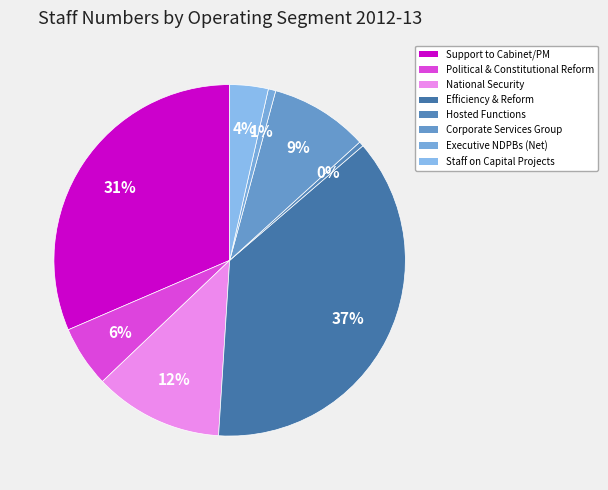

The Corporate Services Group slice represents 9% of the pie. True or false?

True